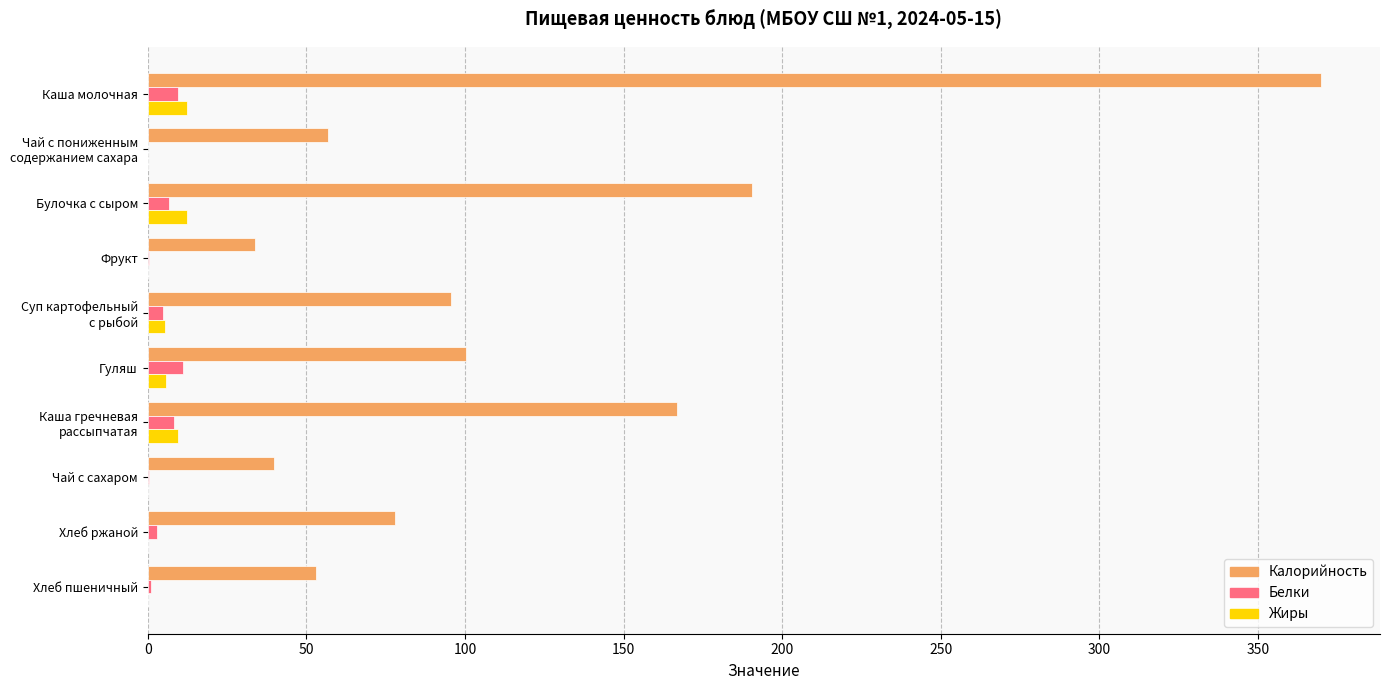

Where is Калорийность nearest to the value 201?

Булочка с сыром